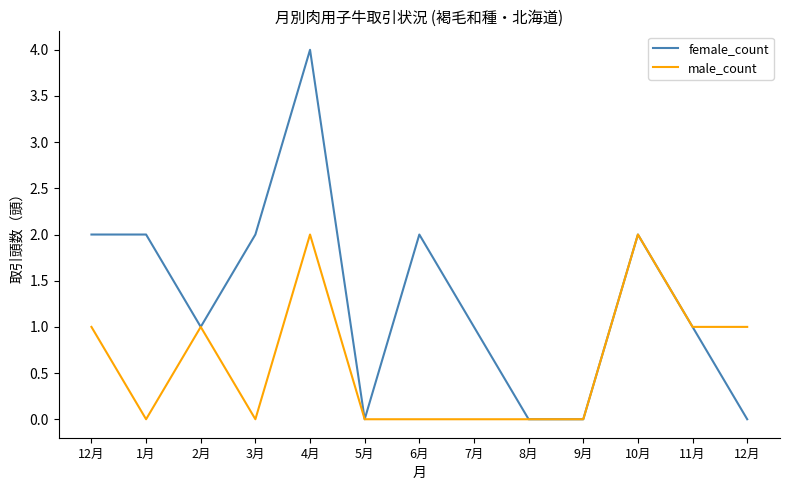

Does the chart display data point markers on the line(s)?

No